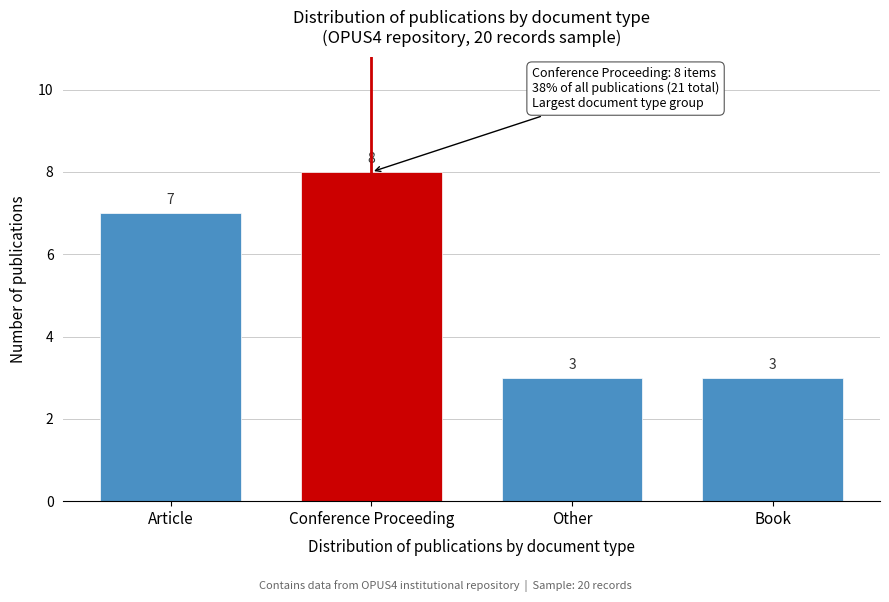

Reading right to left, what are all the values shown in this chart?

3	3	8	7